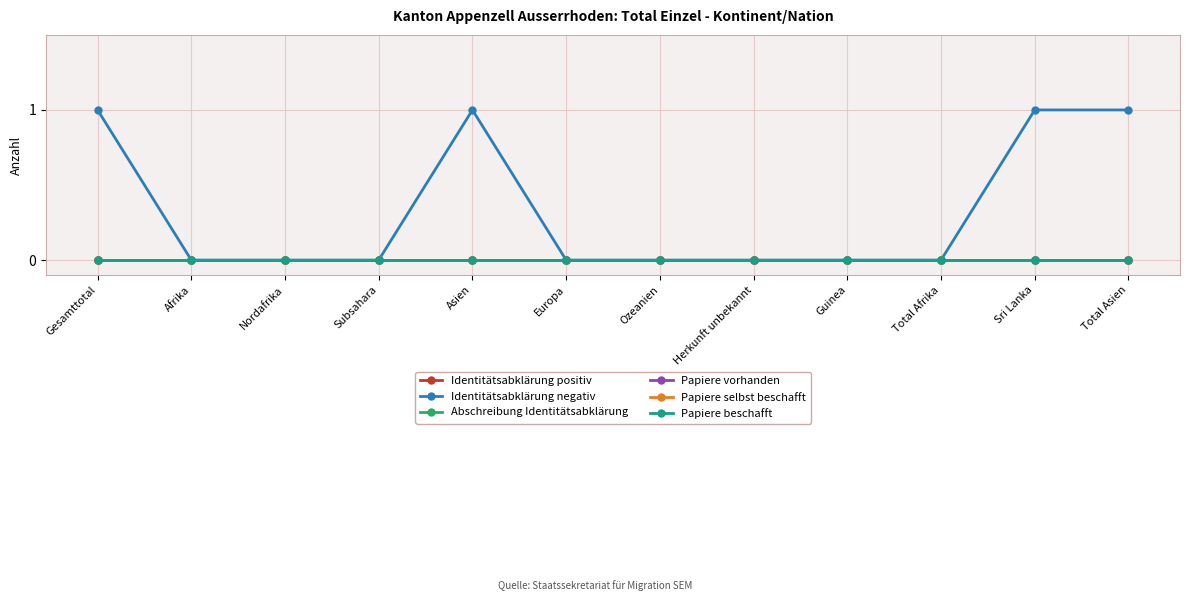

Does the chart have visible grid lines?

Yes